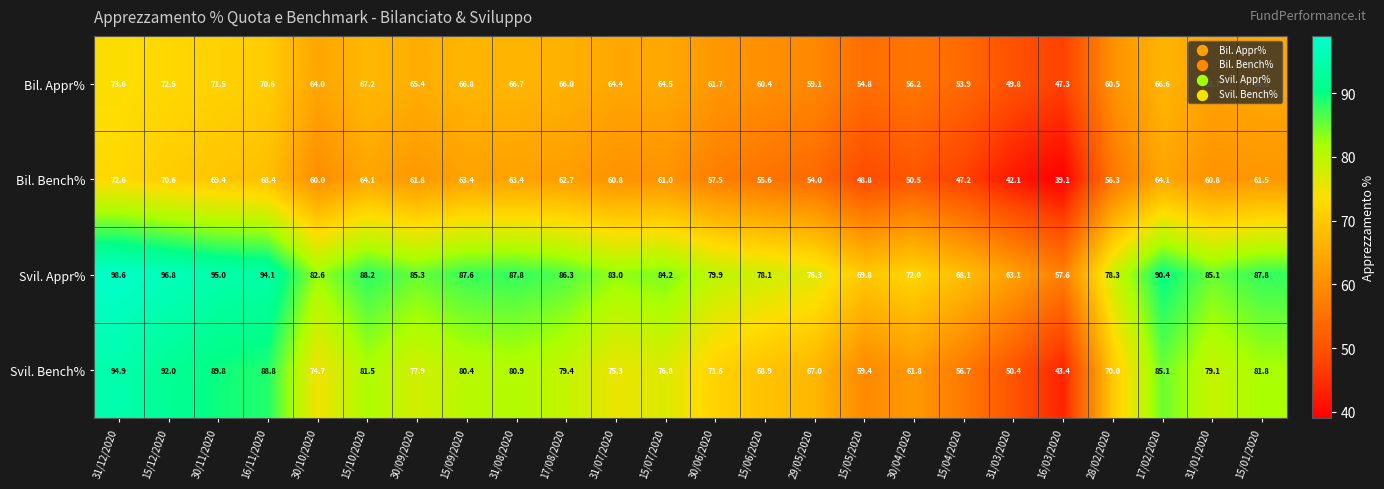

What is the sum of all Bil. Appr% values?

1511.8